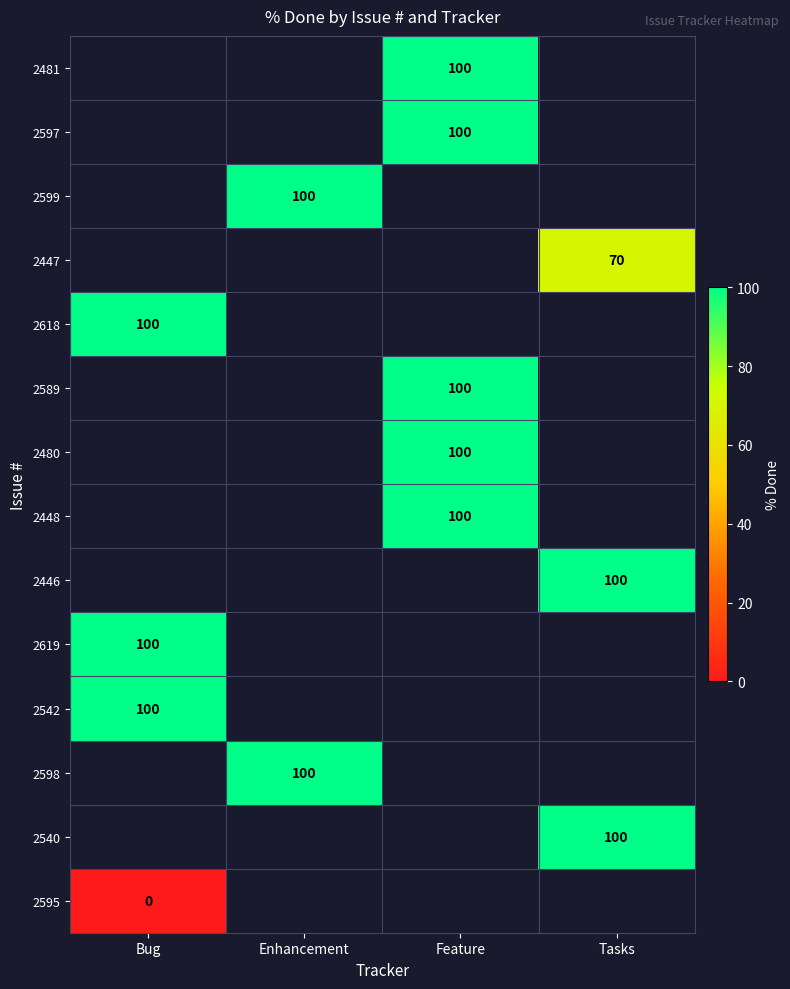

The 2619 series shows 134.9 at Bug. True or false?

False